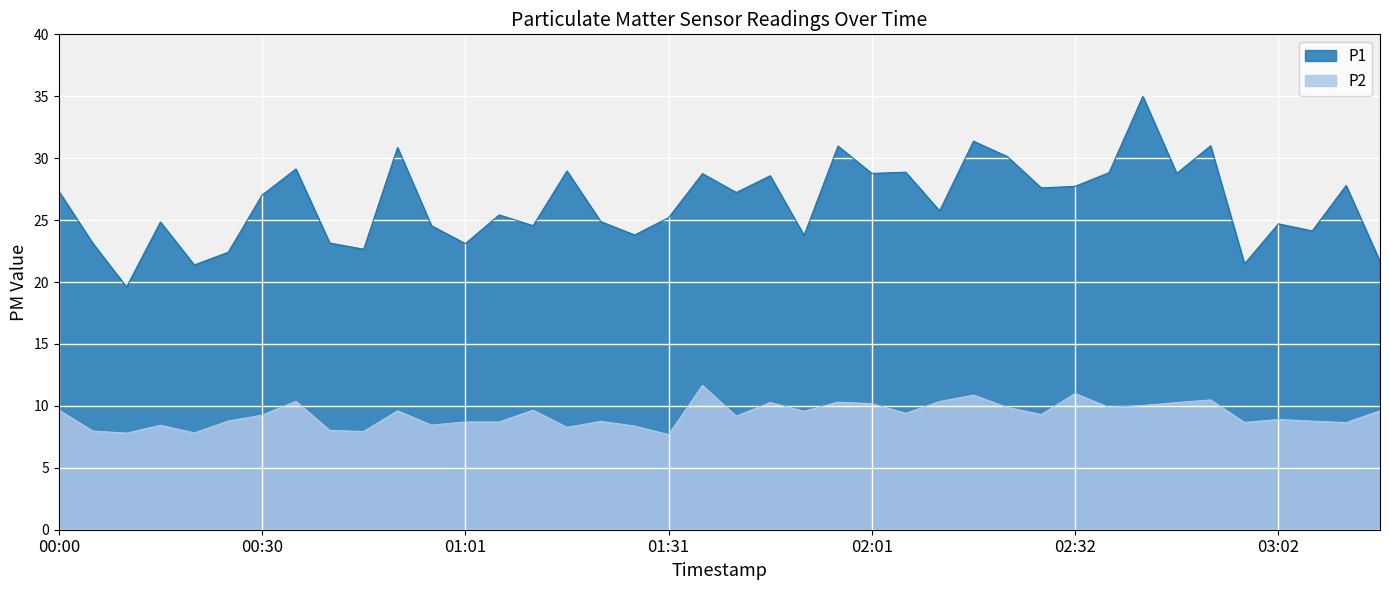

Is the value of P1 at 02:12 greater than the value of P2 at 02:52?

Yes